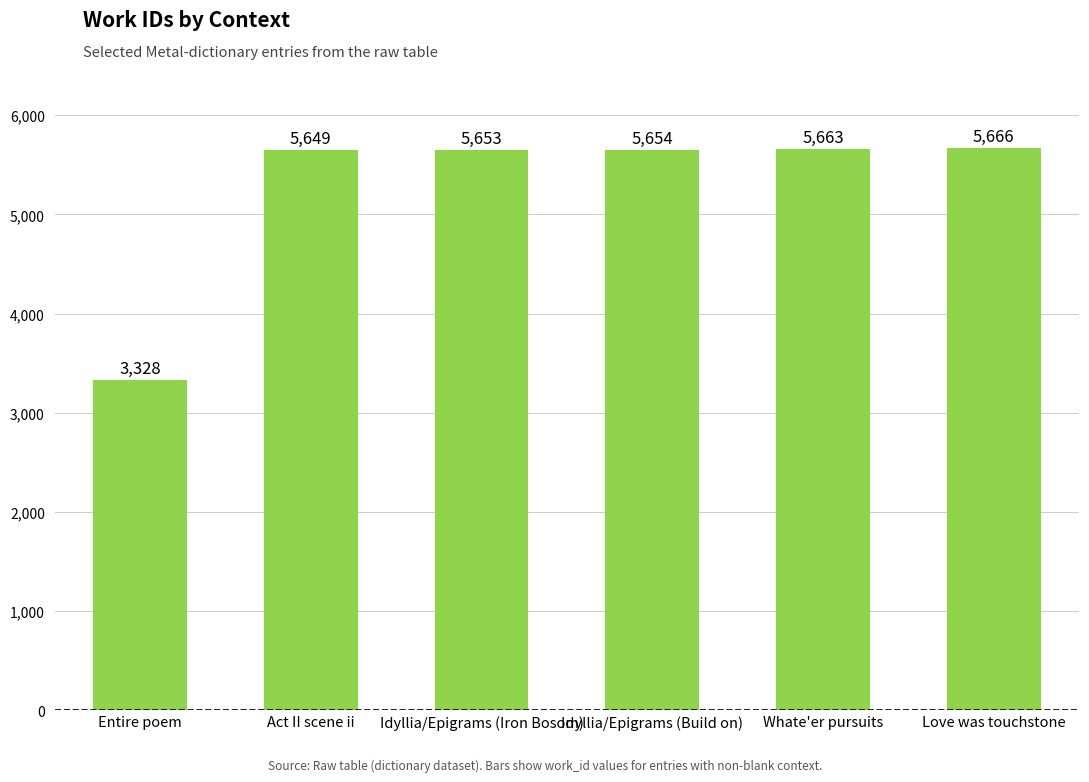

Reading right to left, transcribe all the data shown in this chart.

Love was touchstone=5666	Whate'er pursuits=5663	Idyllia/Epigrams (Build on)=5654	Idyllia/Epigrams (Iron Bosom)=5653	Act II scene ii=5649	Entire poem=3328